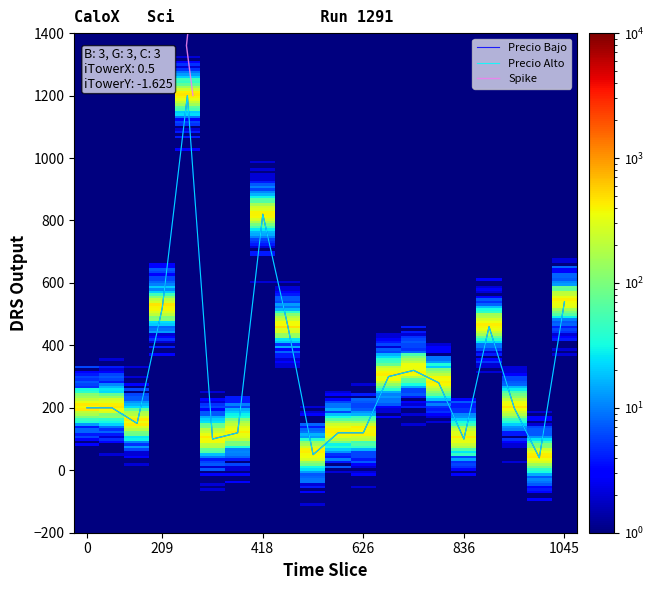

How many interior local valleys does the Precio Bajo series have?

5